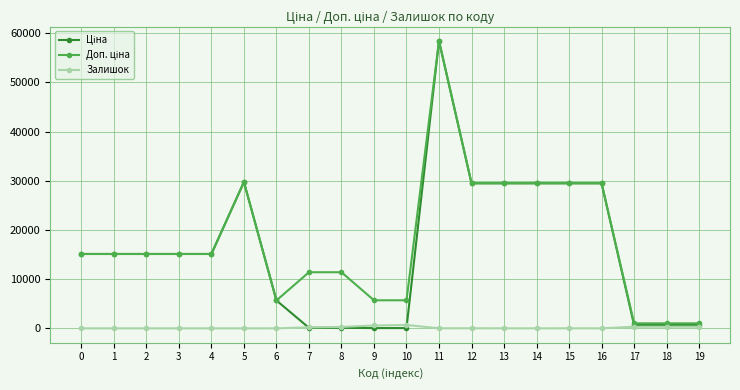

What is the greatest value displayed?

58426.5